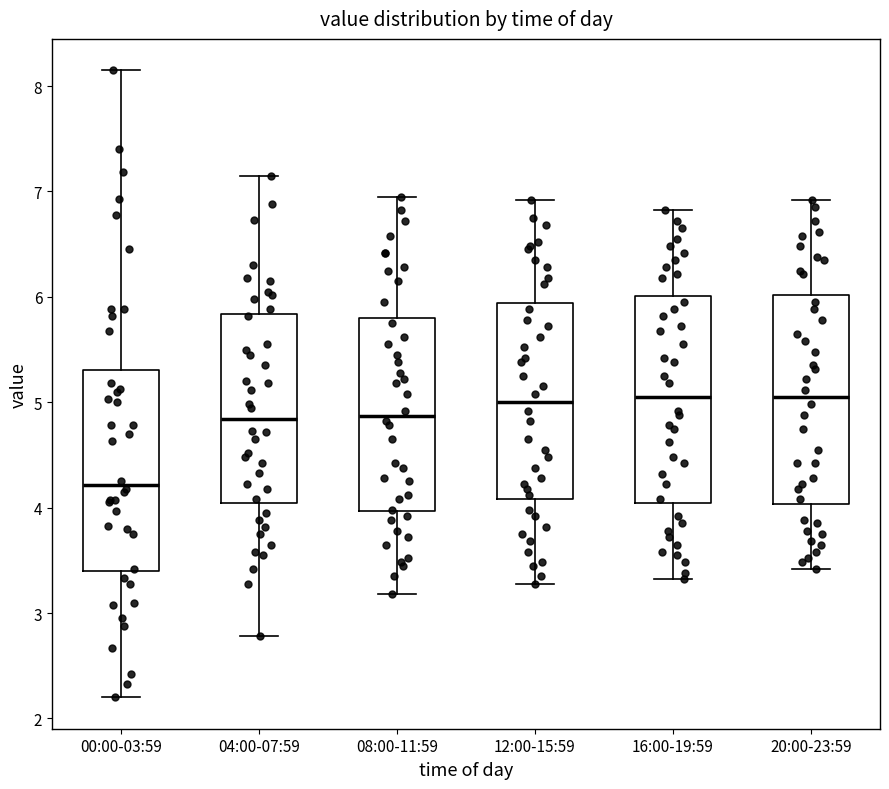

Reading left to right, read every box against the y-axis: the position of its median line, the range the box covers, and the ends of its whiskers. The values are not printed on the chart, so give them approximately, as read against the axis.

00:00-03:59: median 4.2, box 3.4 to 5.3, whiskers 2.2 to 8.2
04:00-07:59: median 4.8, box 4.0 to 5.8, whiskers 2.8 to 7.2
08:00-11:59: median 4.9, box 4.0 to 5.8, whiskers 3.2 to 7.0
12:00-15:59: median 5.0, box 4.1 to 5.9, whiskers 3.3 to 6.9
16:00-19:59: median 5.1, box 4.0 to 6.0, whiskers 3.3 to 6.8
20:00-23:59: median 5.1, box 4.0 to 6.0, whiskers 3.4 to 6.9